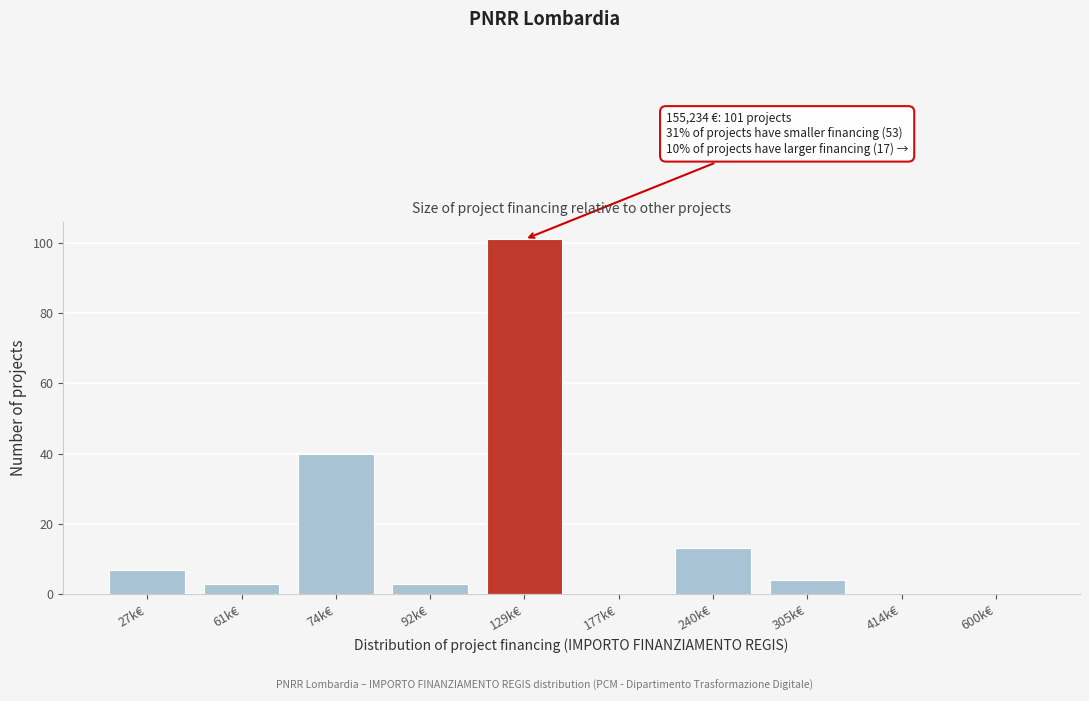

Reading left to right, list all the values displayed in this chart.

27k€=7	61k€=3	74k€=40	92k€=3	129k€=101	177k€=0	240k€=13	305k€=4	414k€=0	600k€=0